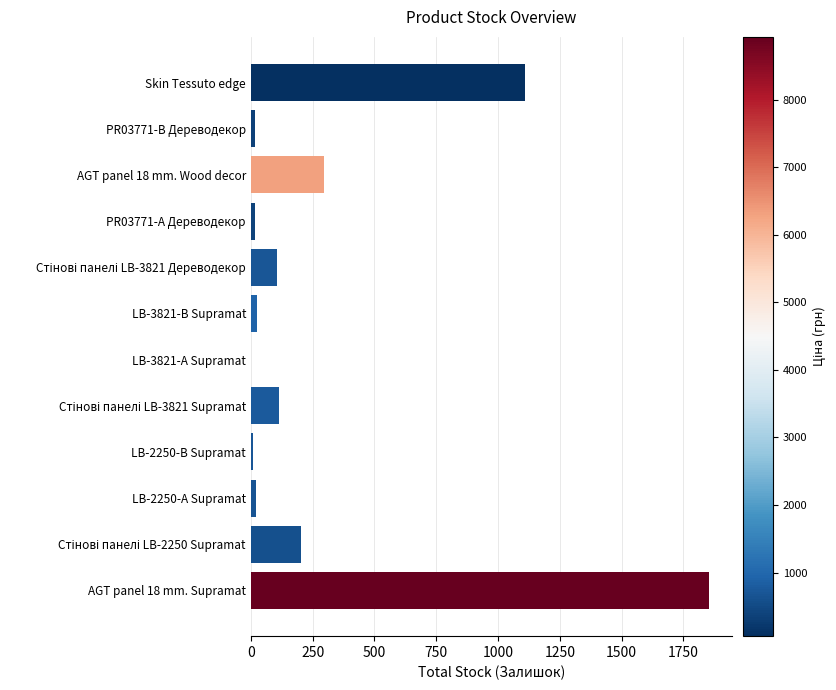

The value at AGT panel 18 mm. Supramat is 1019. True or false?

False